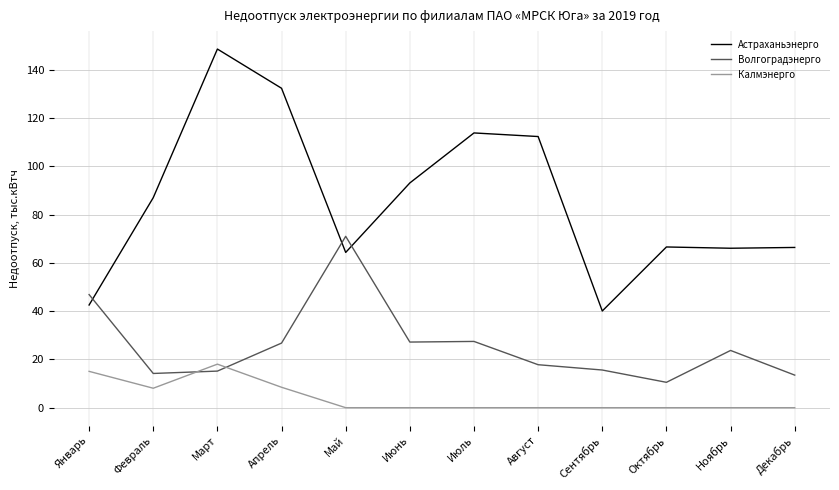

True or false: Астраханьэнерго has a value of 64.3 at Май.

True